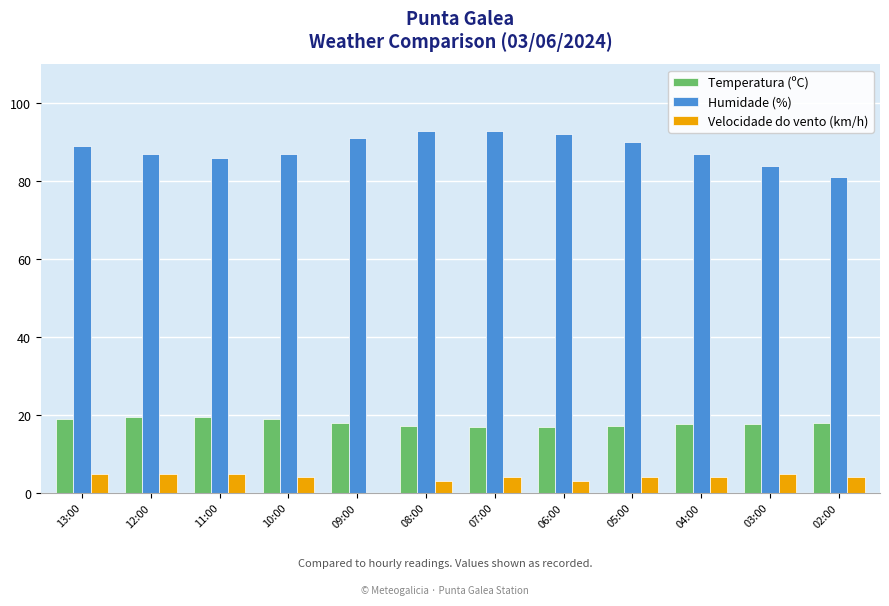

How many groups of bars are there?

12